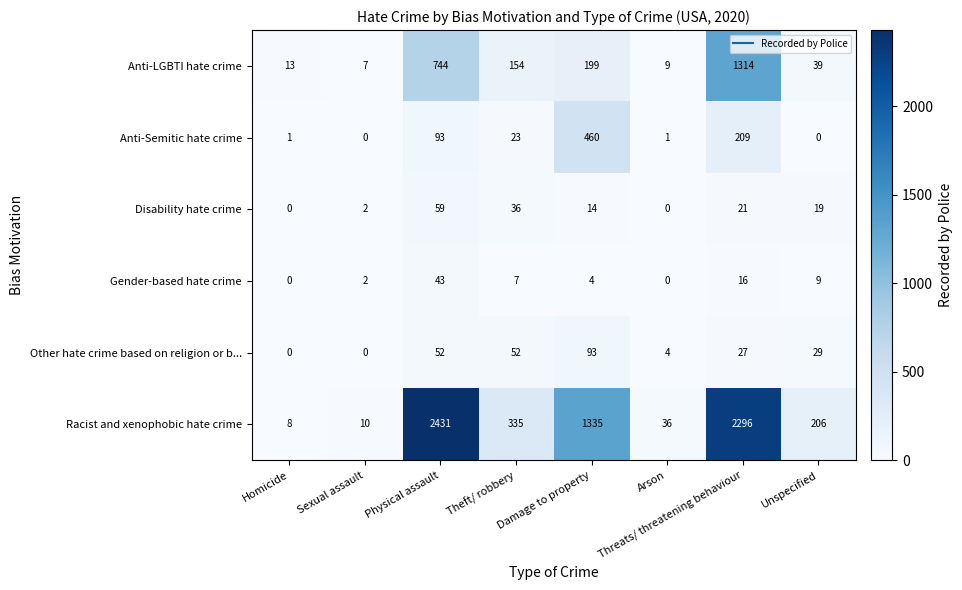

What is the difference between the highest and lowest values at Threats/ threatening behaviour?

2280